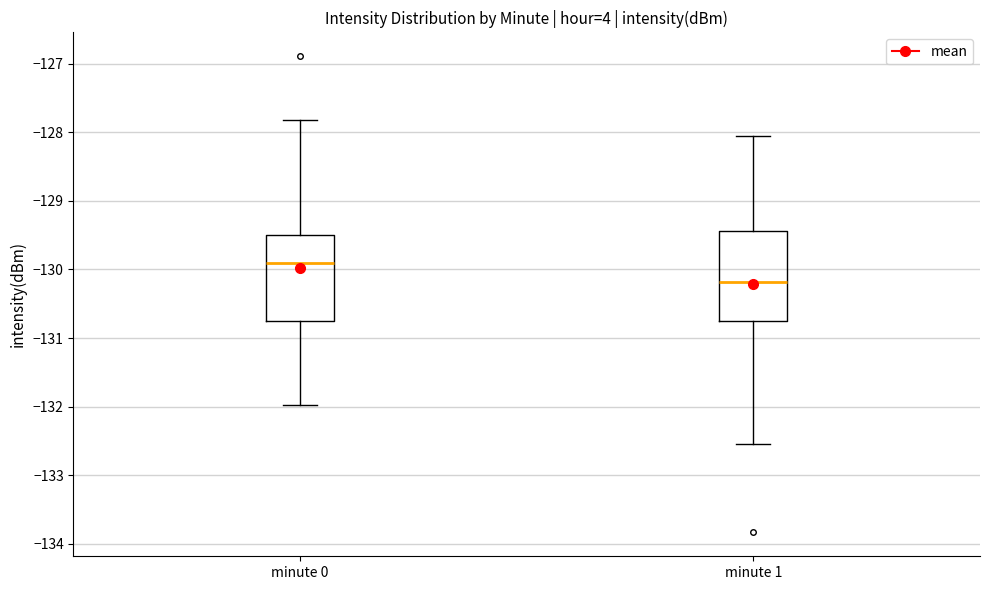

Where does the lower whisker of the box for minute 1 end on the y-axis? The values are not printed on the chart, so give them approximately, as read against the axis.

-132.5